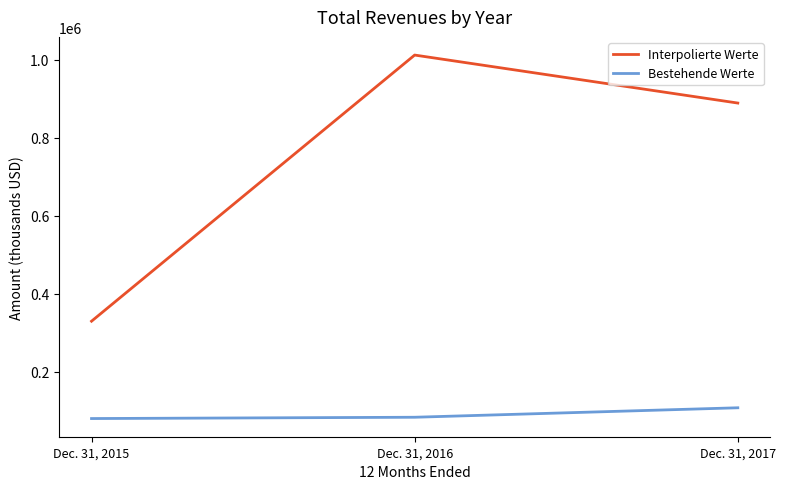

At which label does Bestehende Werte reach its peak?

Dec. 31, 2017